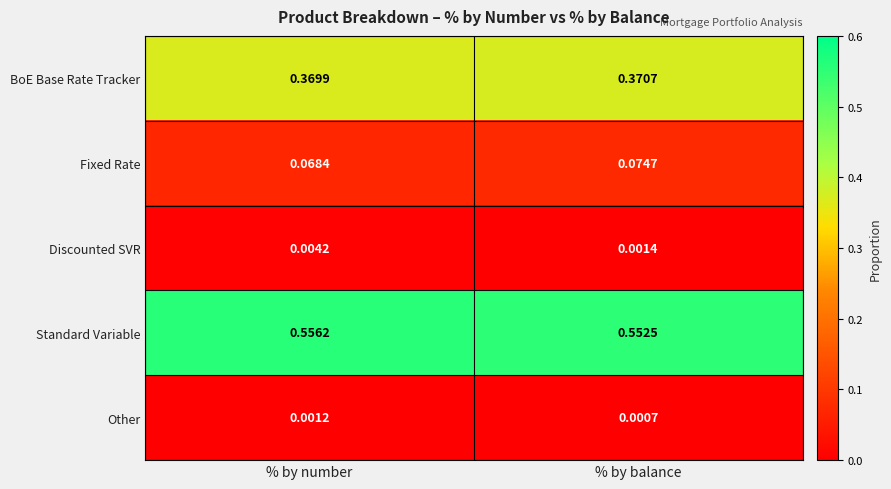

At which category is the sum across all series the highest?

% by balance